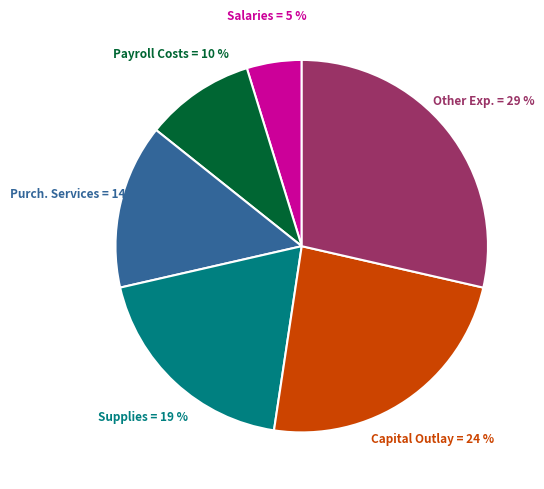

How many slices are in this pie chart?

6